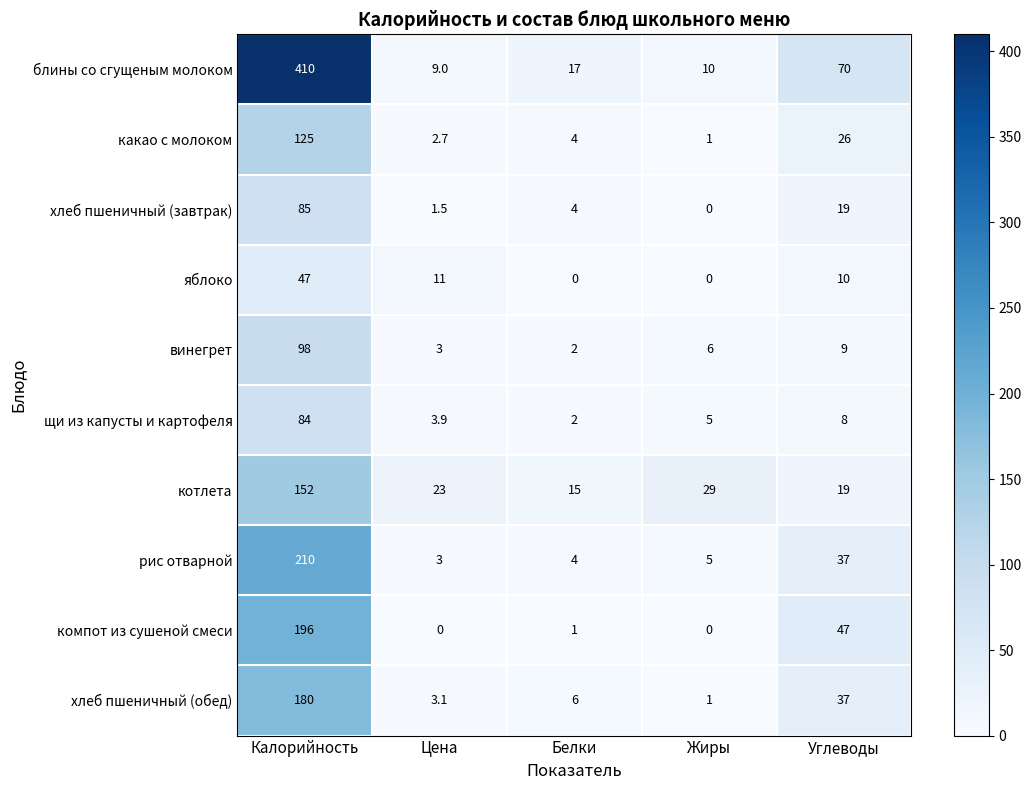

List the series in order of their peak value, highest first.

блины со сгущеным молоком, рис отварной, компот из сушеной смеси, хлеб пшеничный (обед), котлета, какао с молоком, винегрет, хлеб пшеничный (завтрак), щи из капусты и картофеля, яблоко